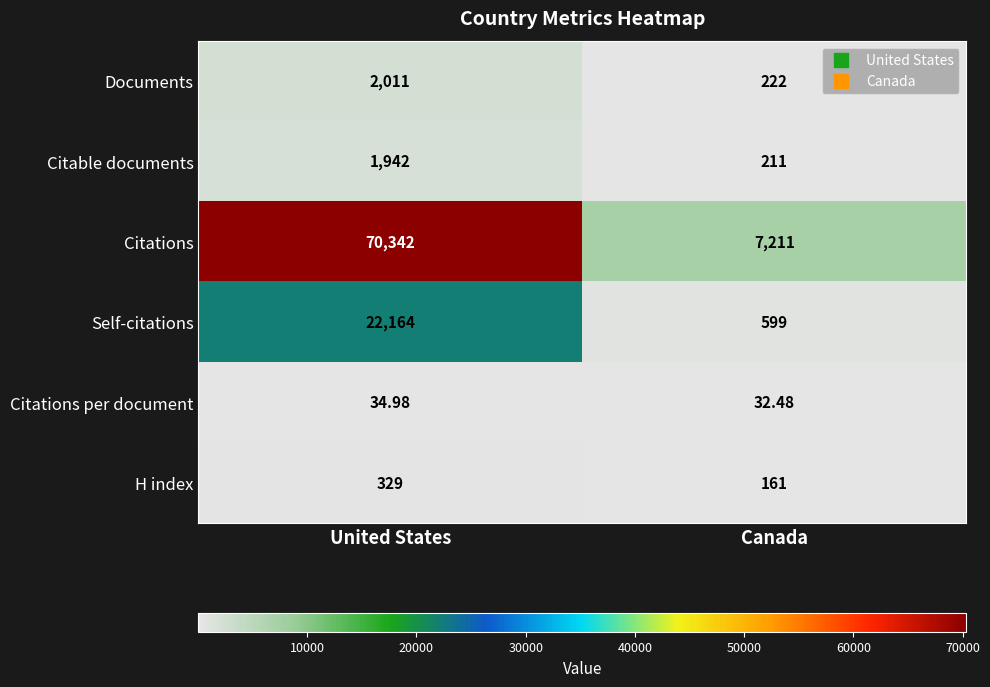

List the labels in order of Citations per document value, smallest first.

Canada, United States